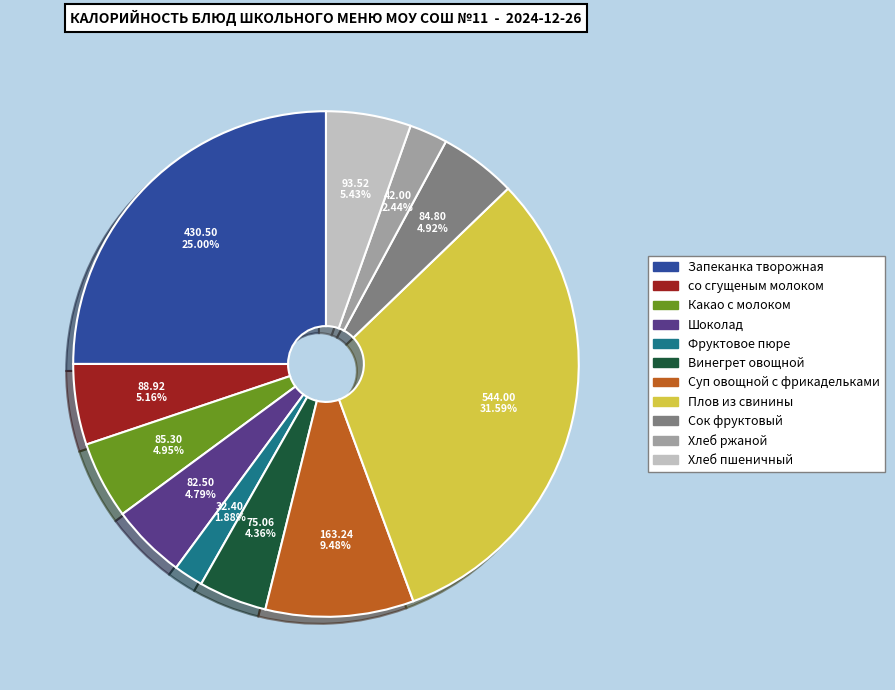

Combined, do Суп овощной с фрикадельками and Запеканка творожная account for over 50%?

No